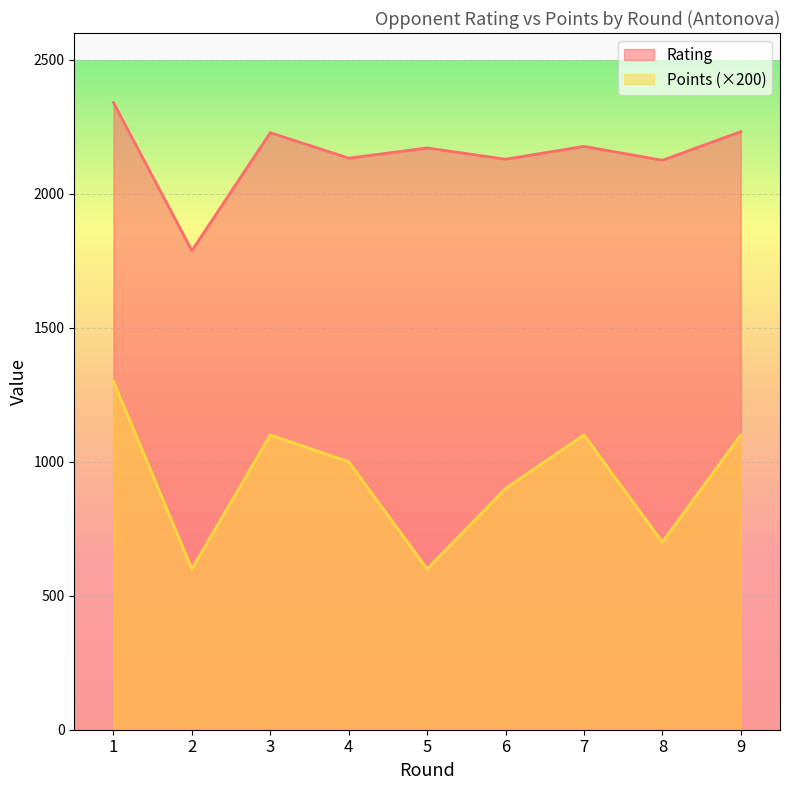

True or false: Rating and Points cross at least once.

False